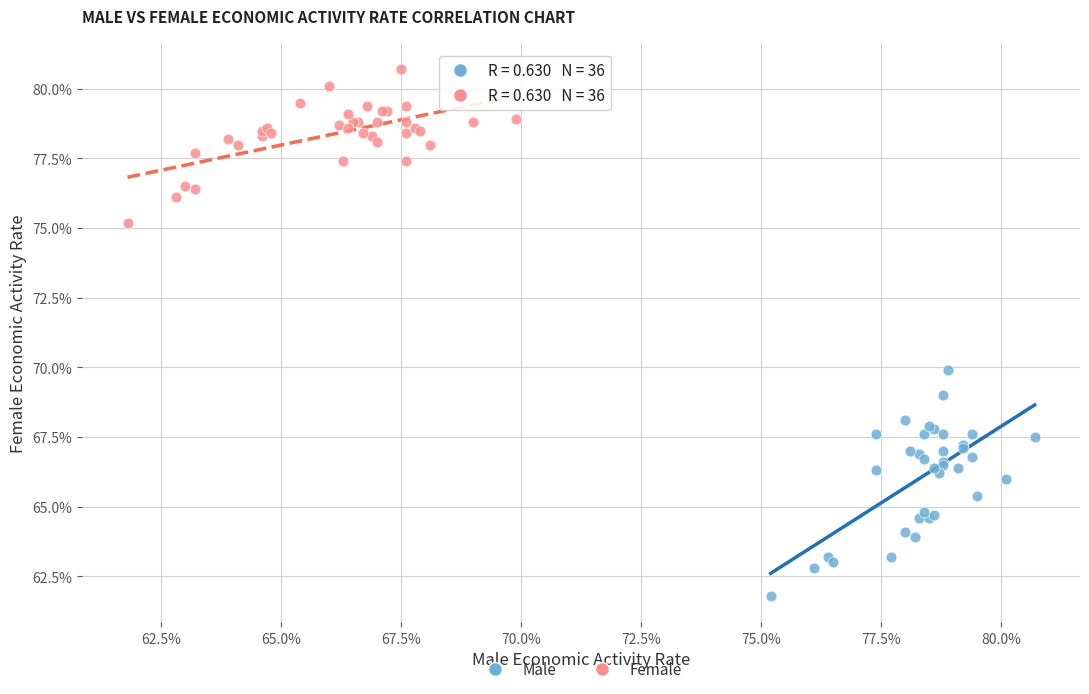

What are all the series names shown in the legend?

Male, Female